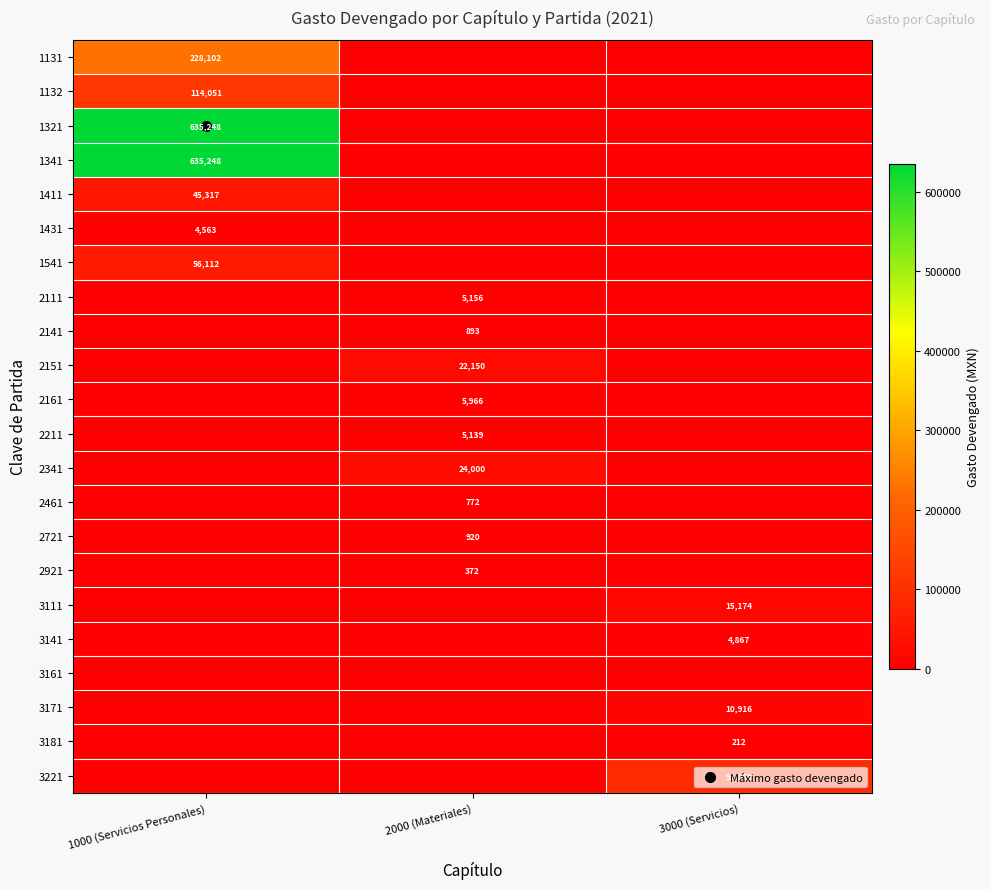

How many values in the 2111 series exceed 0?

1